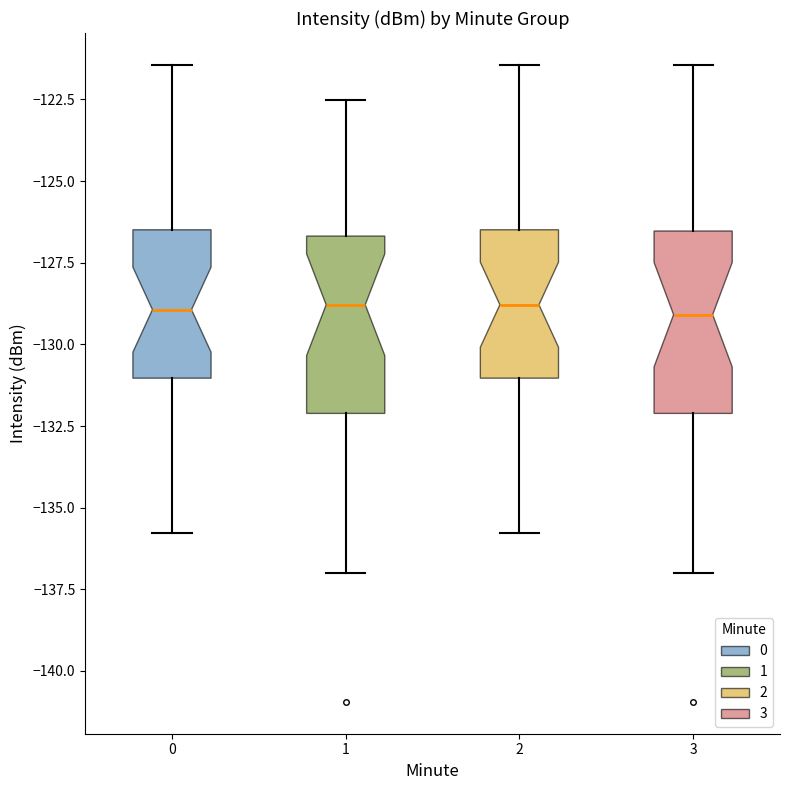

Reading left to right, transcribe this box plot: for each box, give where its median line is, the range the box spans, and where its two whiskers end, as read against the y-axis. The values are not printed on the chart, so give them approximately, as read against the axis.

0: median -129.0, box -131.0 to -126.5, whiskers -136.0 to -121.5
1: median -129.0, box -132.0 to -126.5, whiskers -137.0 to -122.5
2: median -129.0, box -131.0 to -126.5, whiskers -136.0 to -121.5
3: median -129.0, box -132.0 to -126.5, whiskers -137.0 to -121.5